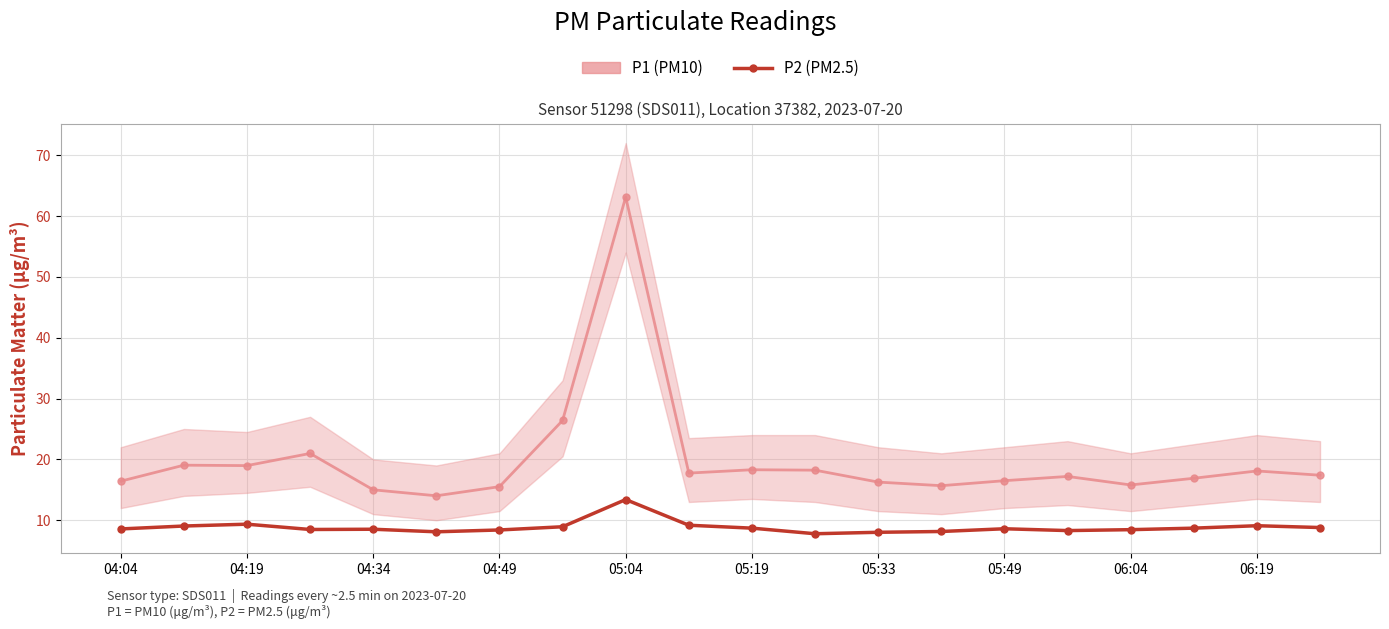

What is the value of the P1 (PM10) point at the 12th from the left?

18.2